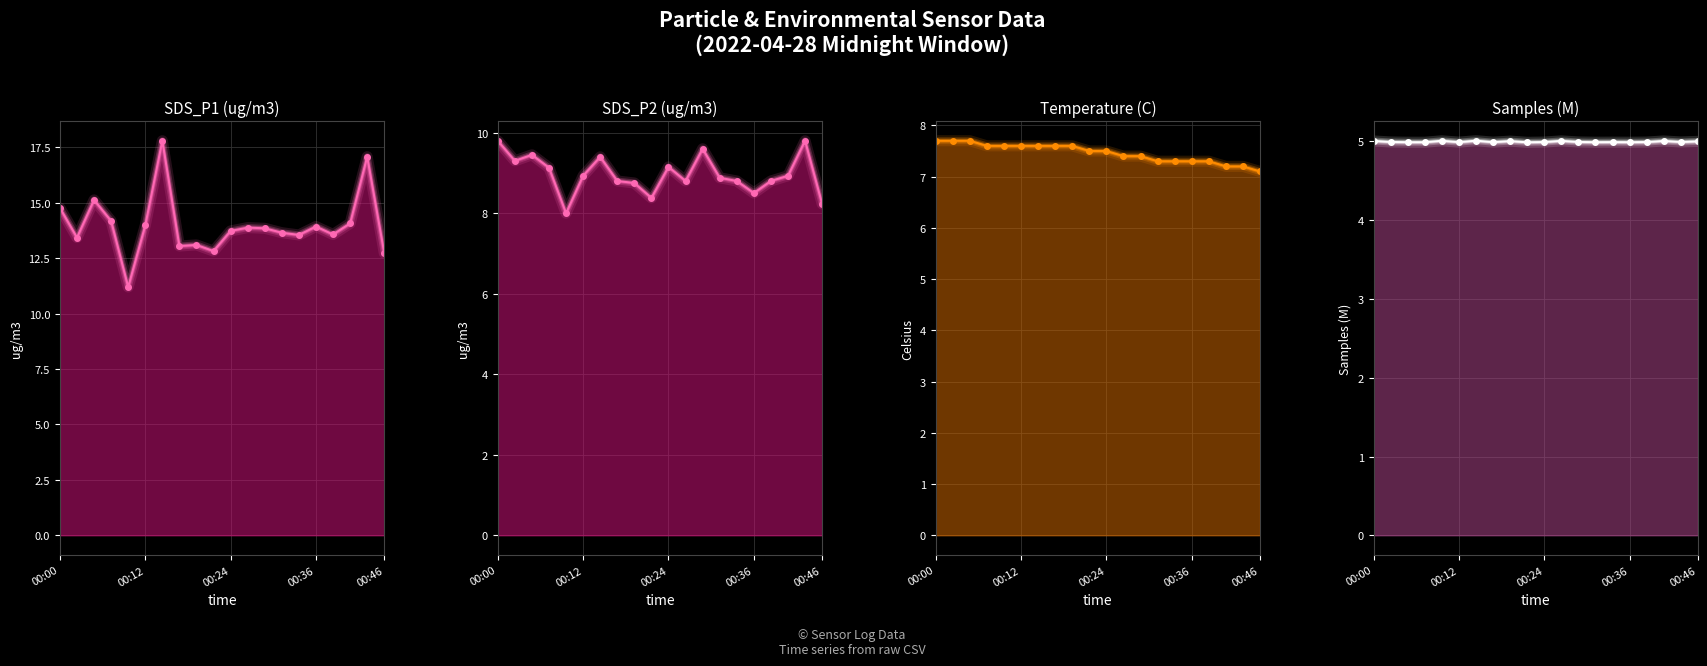

Which has a higher value, 00:12 or 17?

17